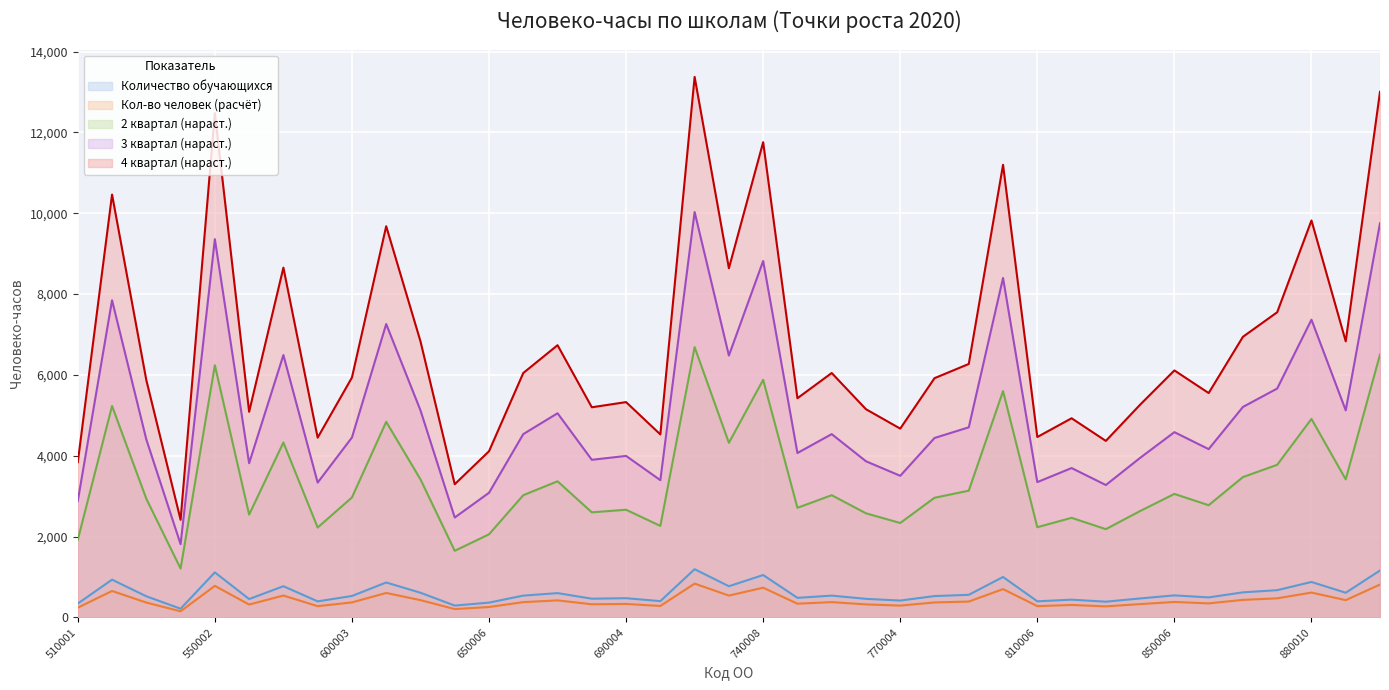

Count the number of data series in this chart.

5